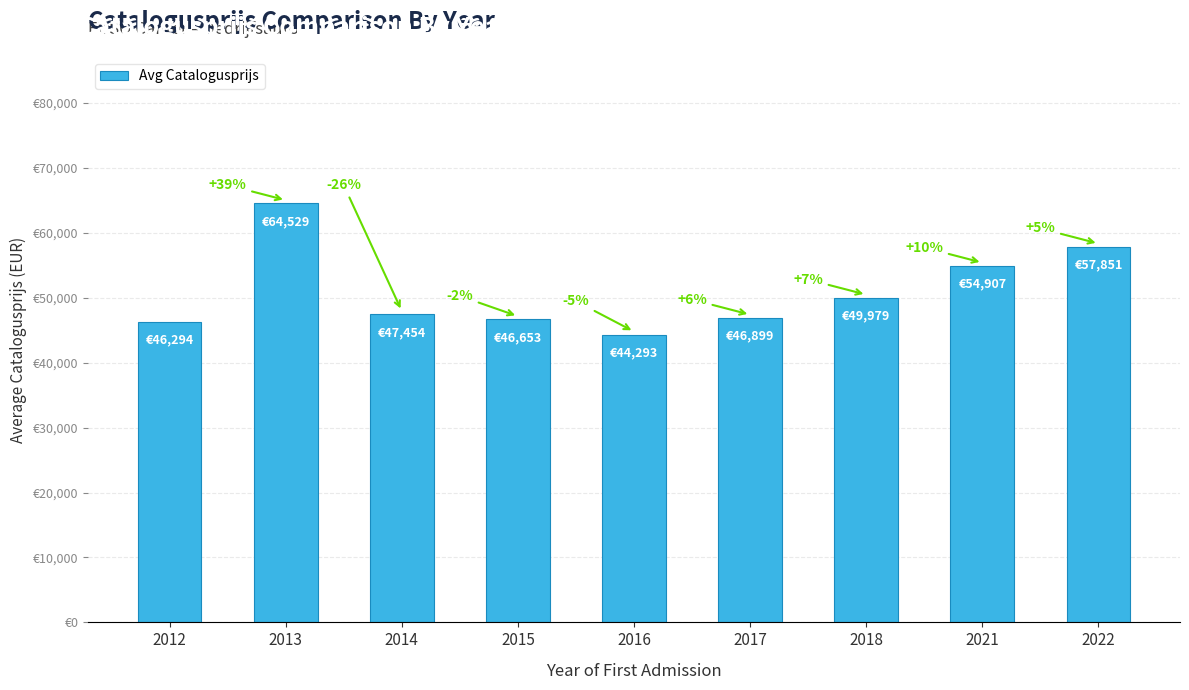

What is the minimum value shown in the chart?

44293